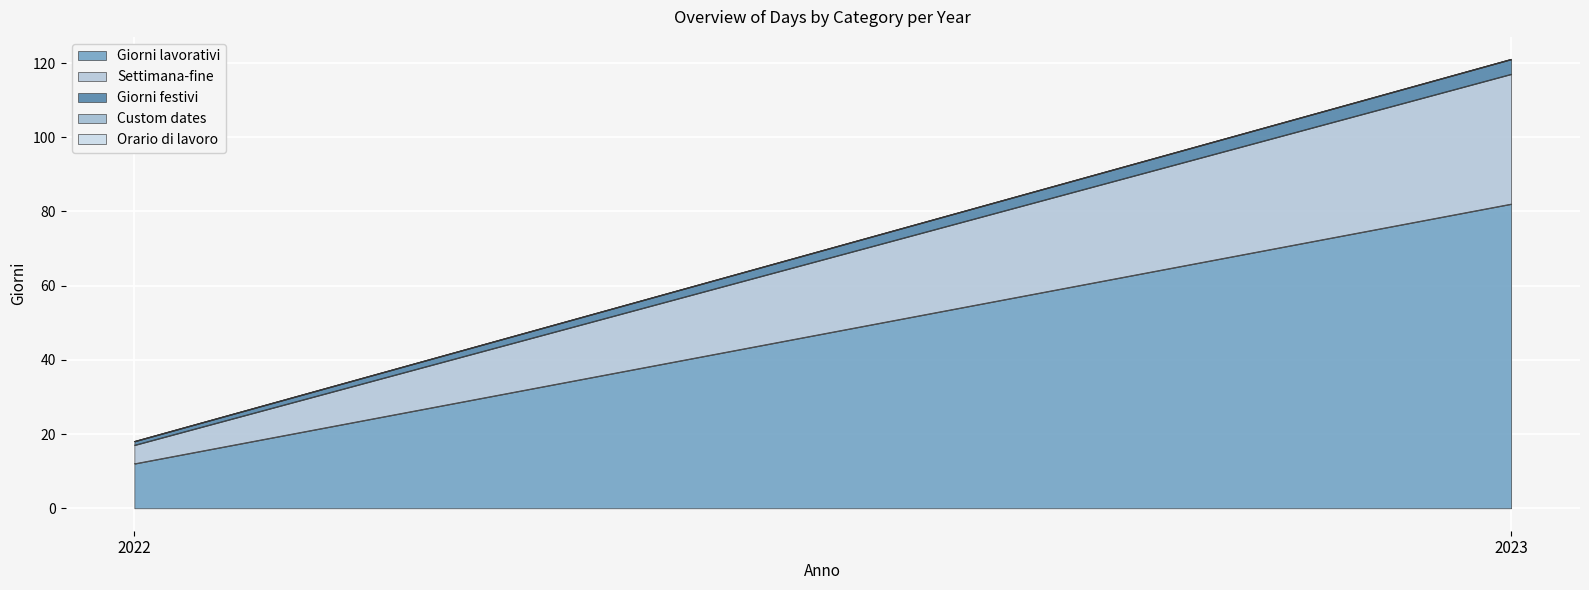

Reading left to right, what are all the values shown in this chart?

Giorni lavorativi: 2022=12	2023=82
Settimana-fine: 2022=5	2023=35
Giorni festivi: 2022=1	2023=4
Custom dates: 2022=0	2023=0
Orario di lavoro: 2022=0	2023=0